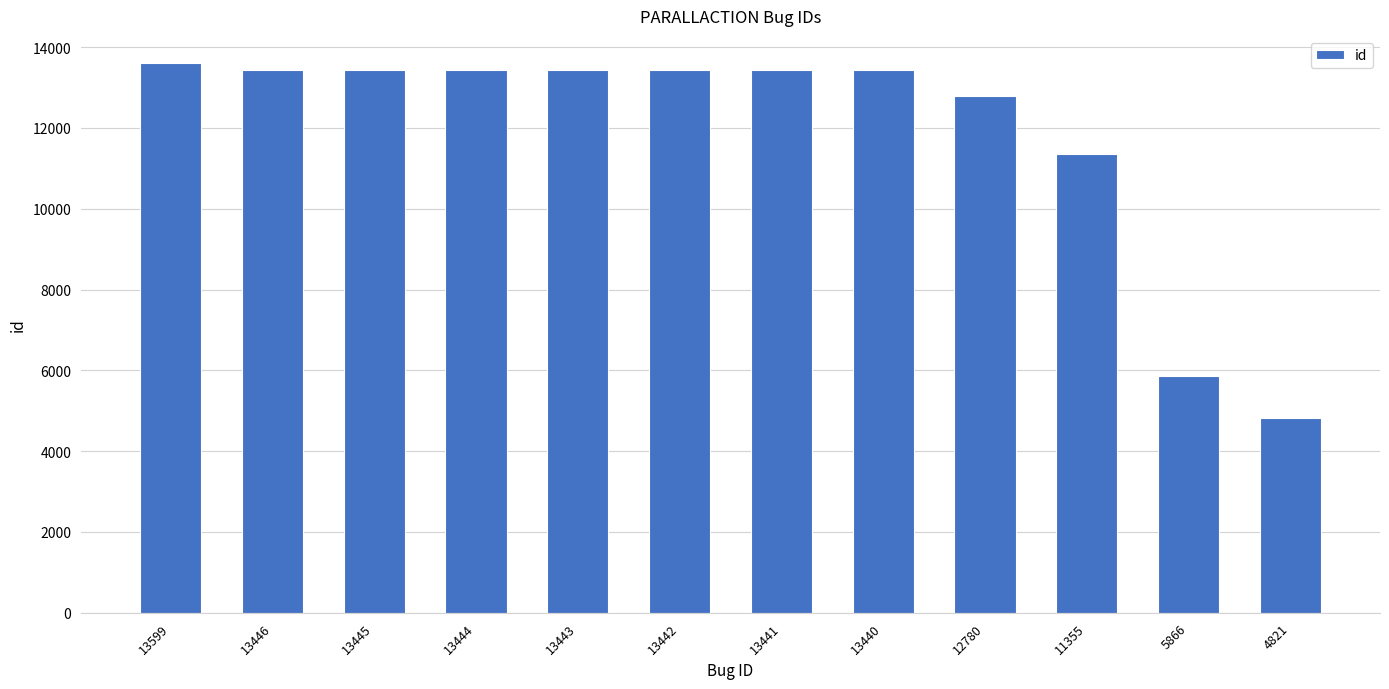

True or false: the data shows 6482 at 13443.

False